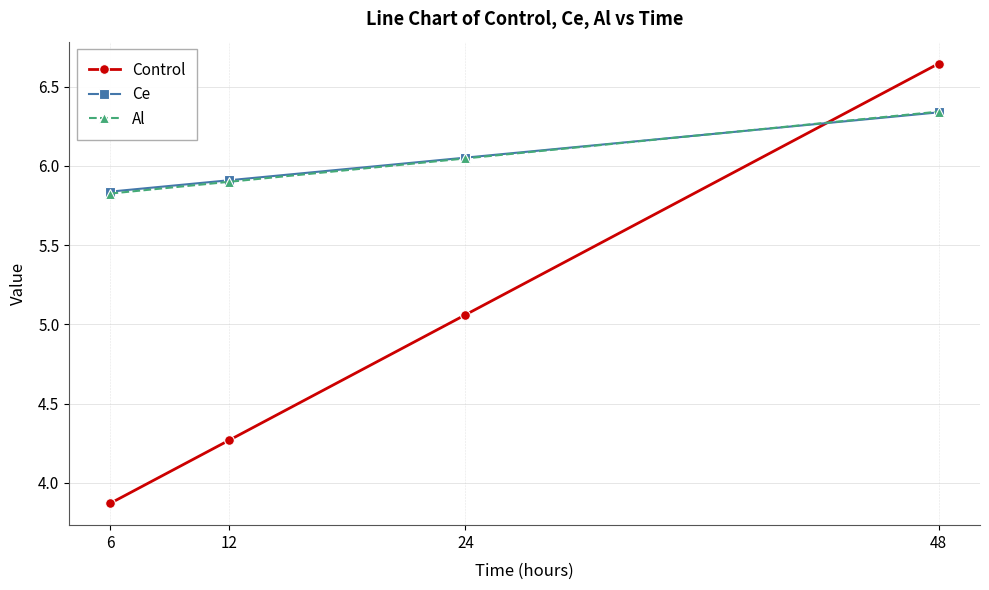

At which category is the sum across all series the highest?

48